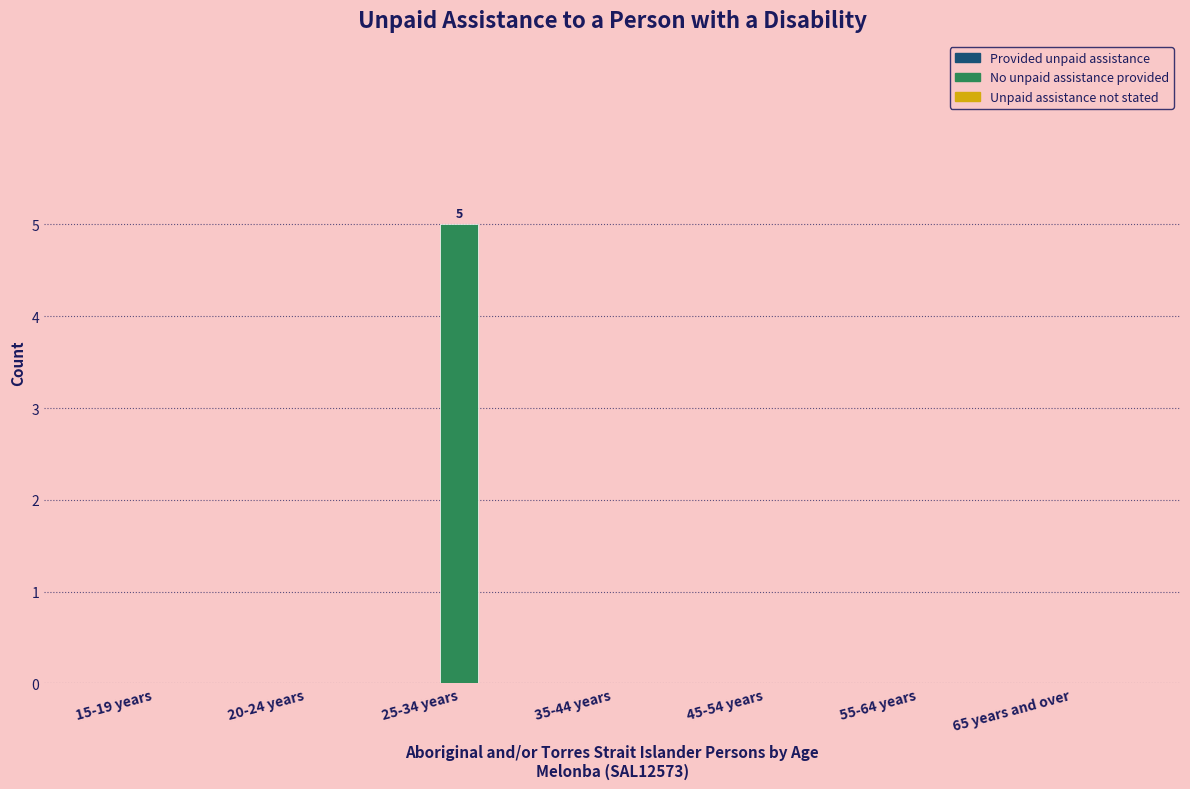

Reading left to right, extract all data points from this chart.

15-19 years=0	20-24 years=0	25-34 years=5	35-44 years=0	45-54 years=0	55-64 years=0	65 years and over=0